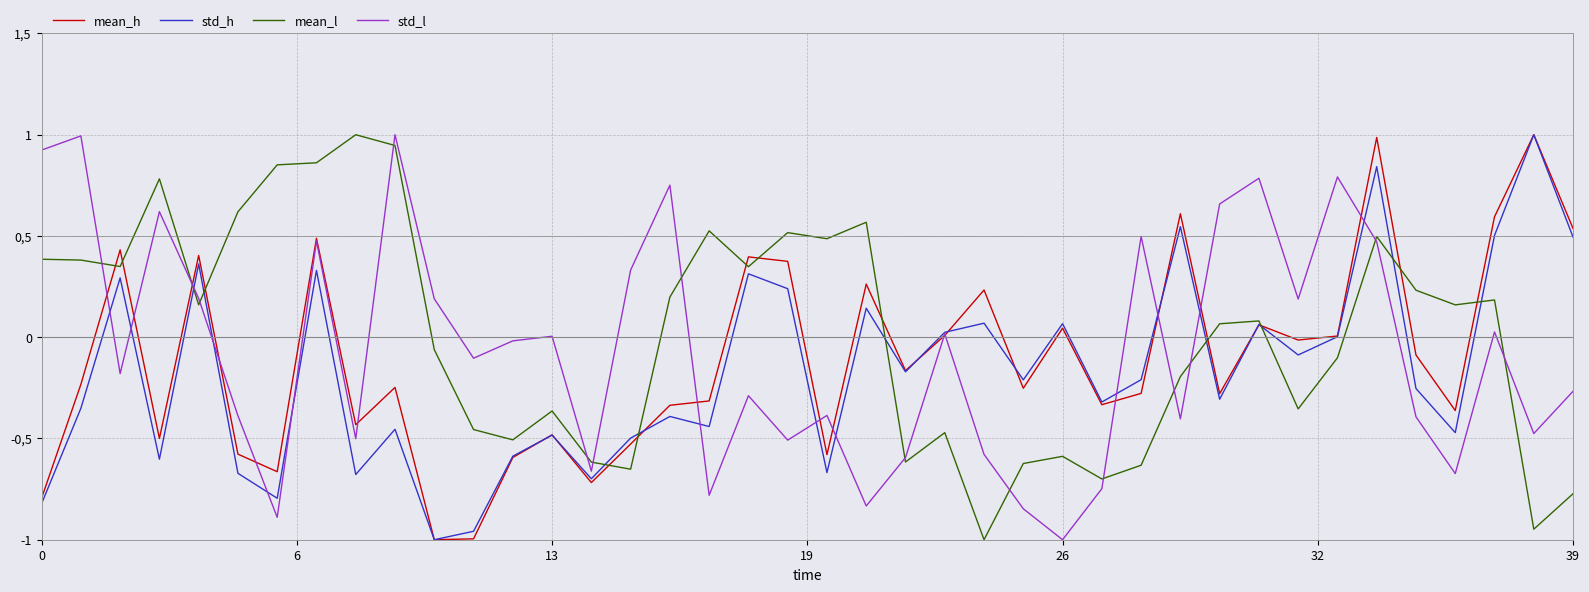

True or false: mean_l has more than 2 points higher than both neighbors.

True